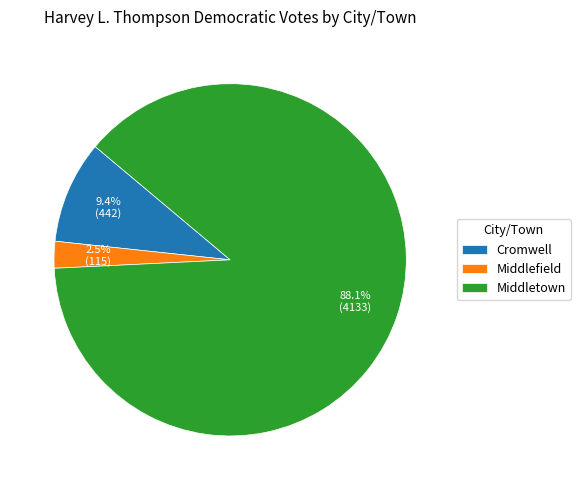

Which has a higher value, Middlefield or Middletown?

Middletown